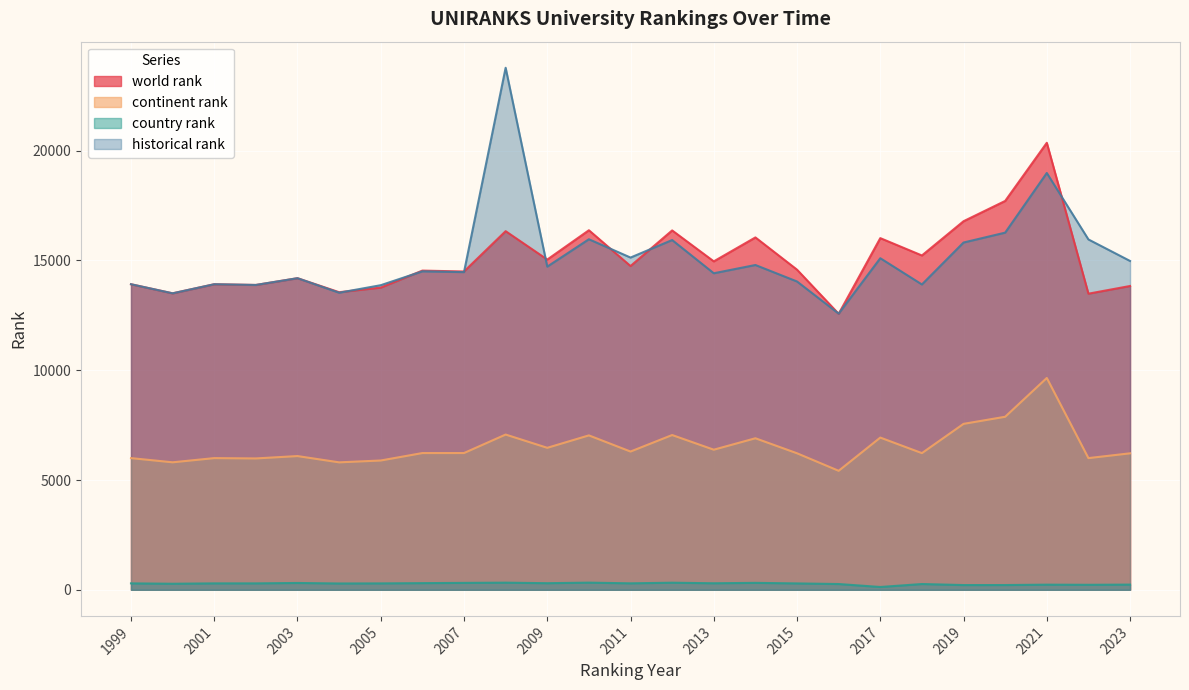

List the labels in order of world rank value, largest first.

2021, 2020, 2019, 2010, 2012, 2008, 2014, 2017, 2018, 2009, 2013, 2011, 2015, 2006, 2007, 2003, 1999, 2001, 2002, 2023, 2005, 2004, 2000, 2022, 2016